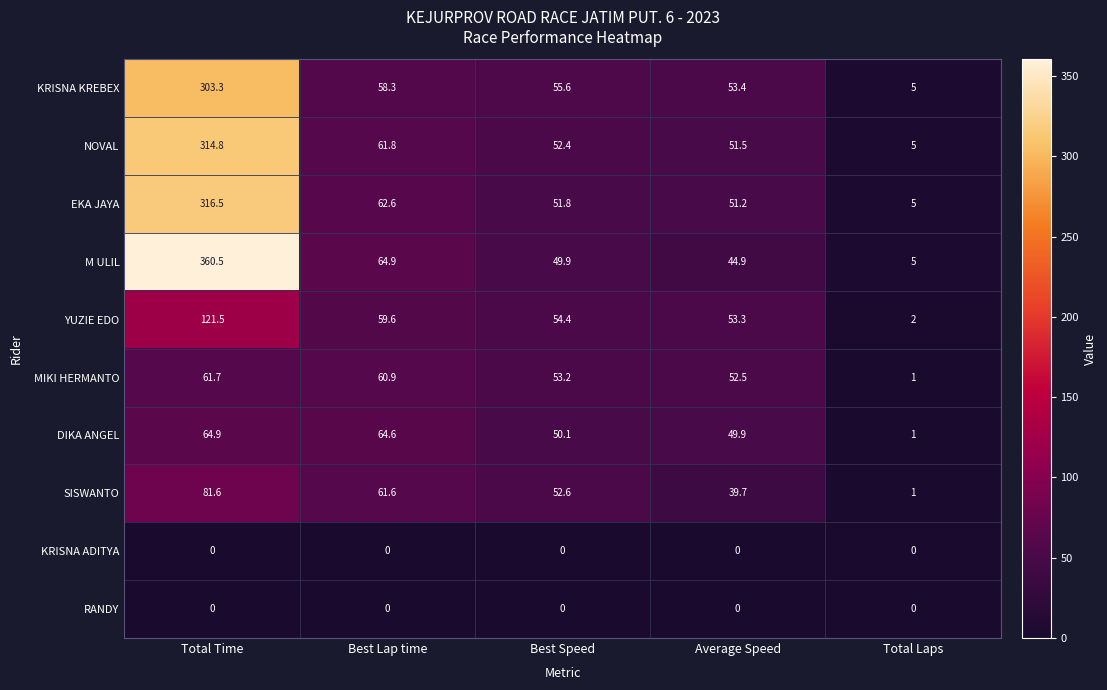

What is the difference between the second highest and minimum values in the MIKI HERMANTO series?

59.9